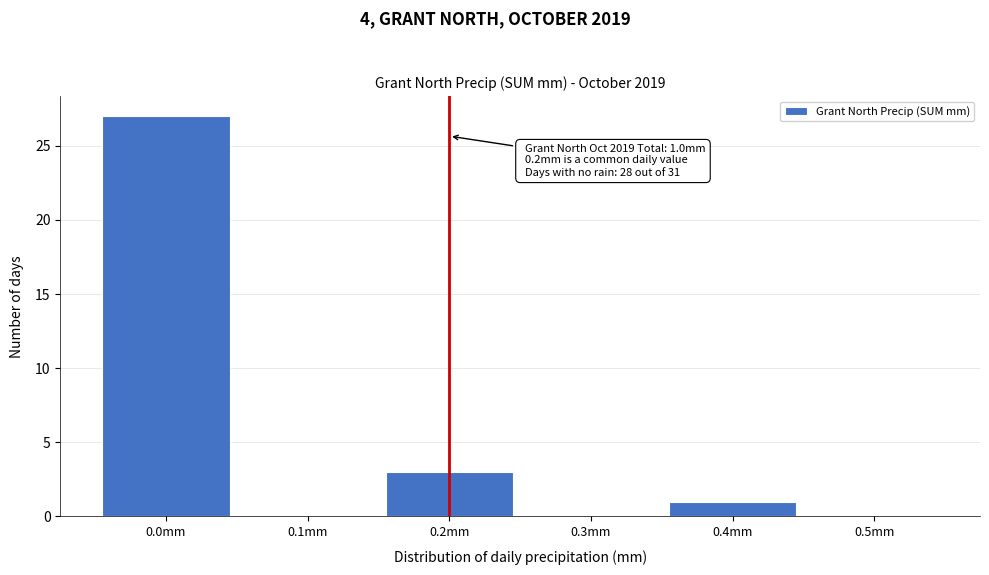

Which range on the x-axis has the tallest bar?

-0.05 to 0.05